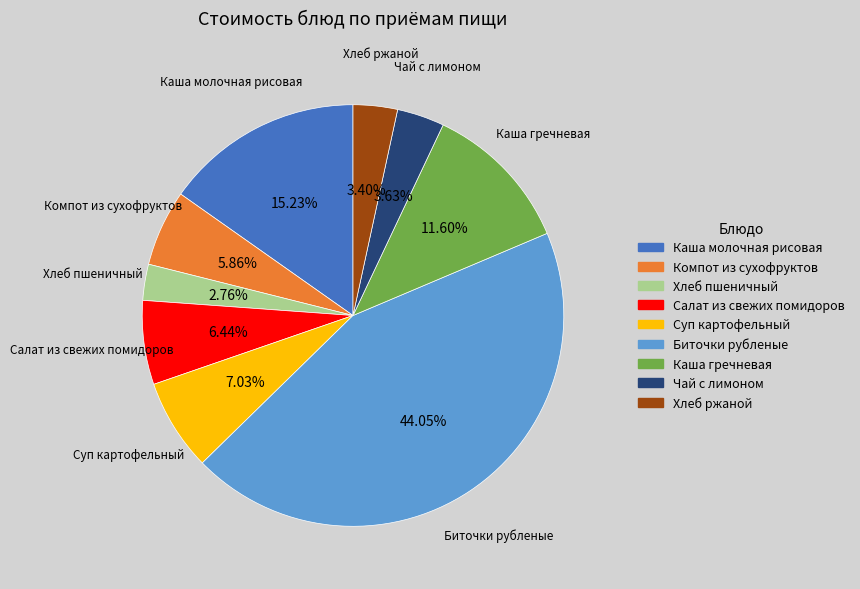

Combined, do Суп картофельный and Компот из сухофруктов account for over 50%?

No